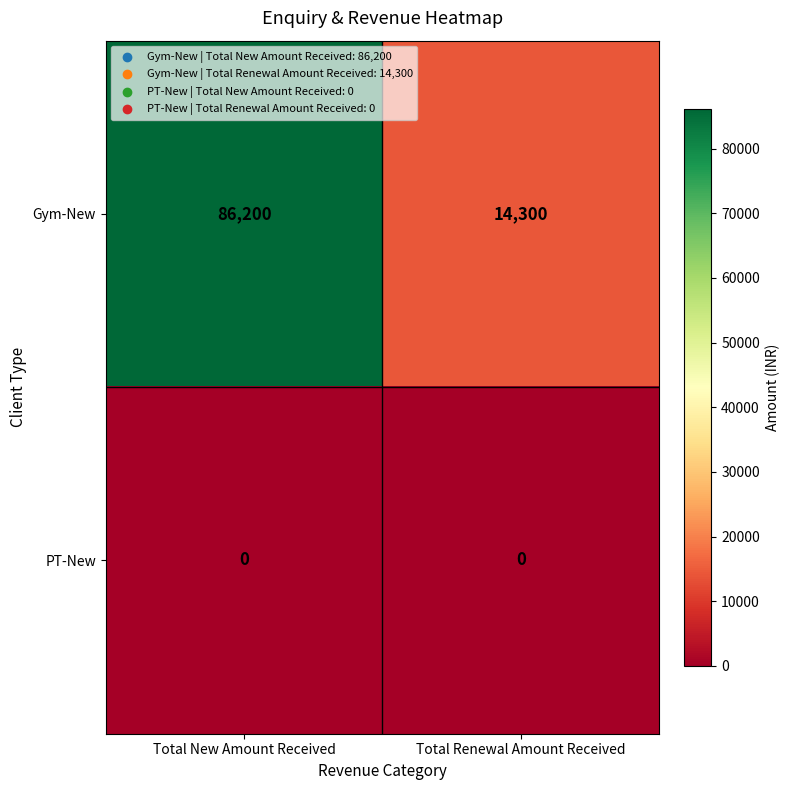

What is the sum of the Gym-New values at Total Renewal Amount Received and Total New Amount Received?

100500